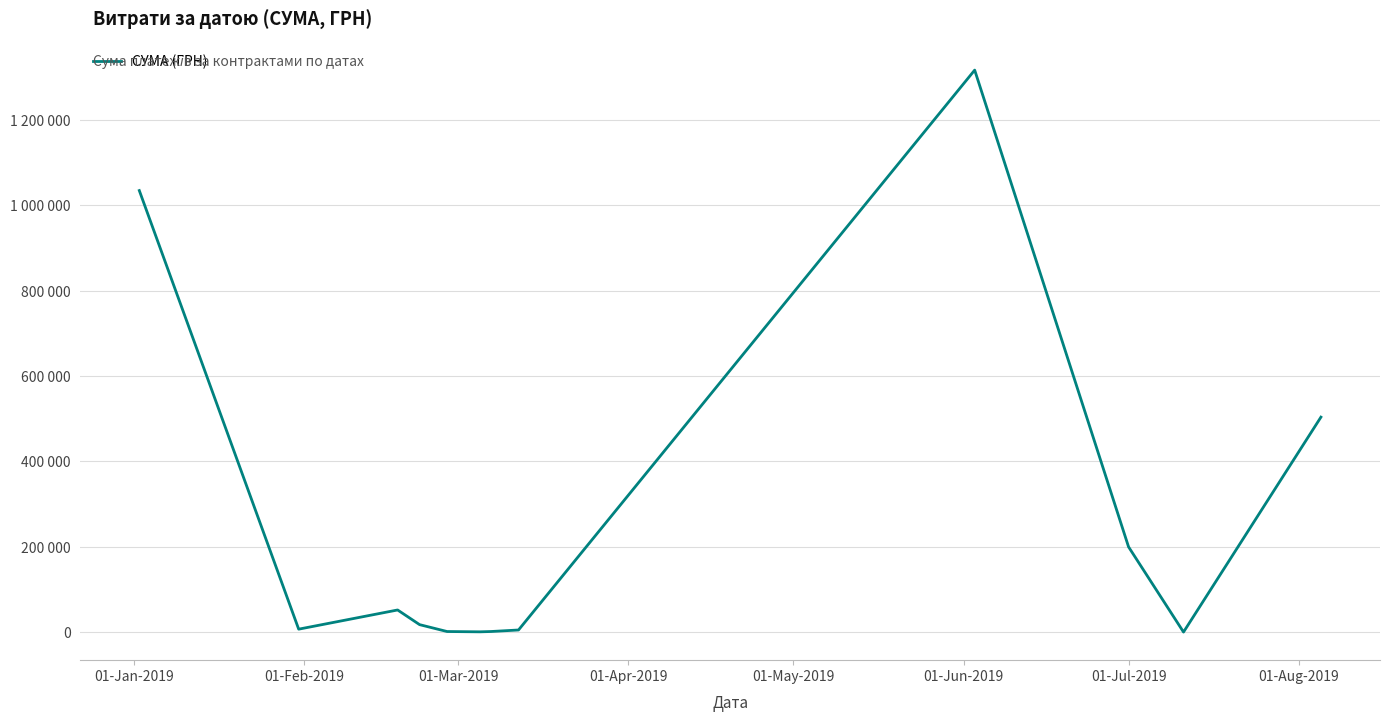

Is this an area chart (filled region under the line)?

No